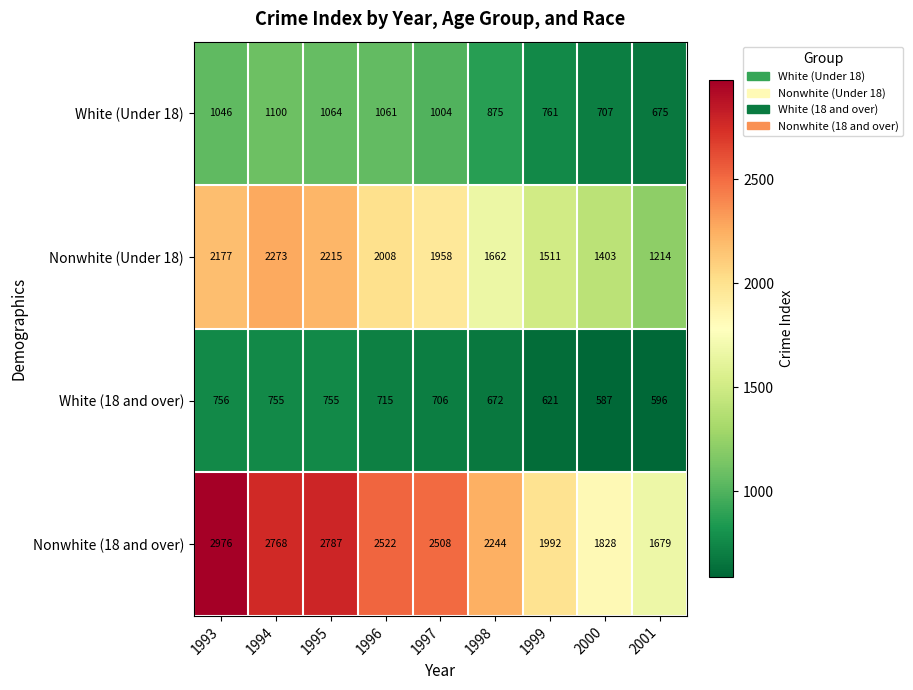

Which series has the widest spread of values?

Nonwhite (18 and over)